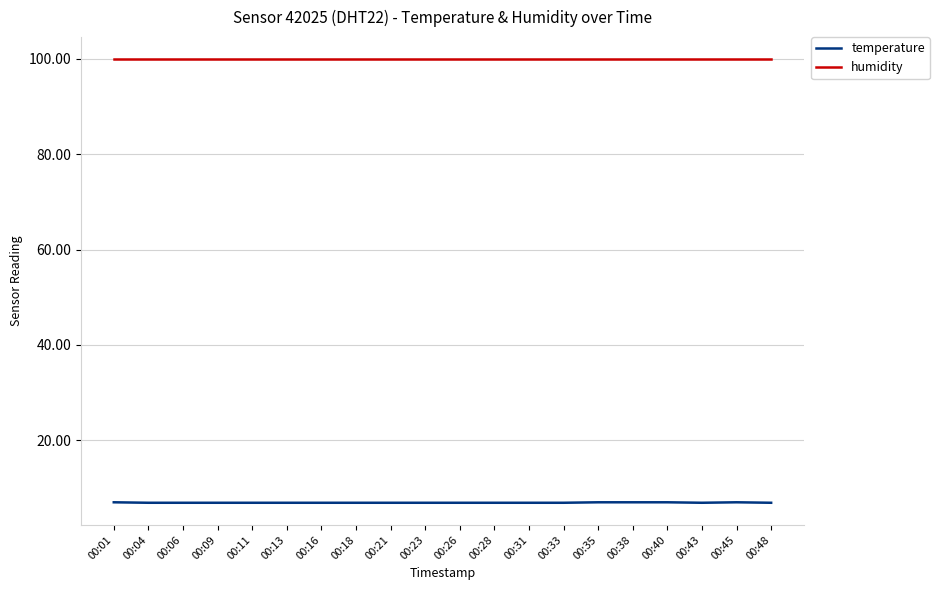

Which series has the largest total across all categories?

humidity